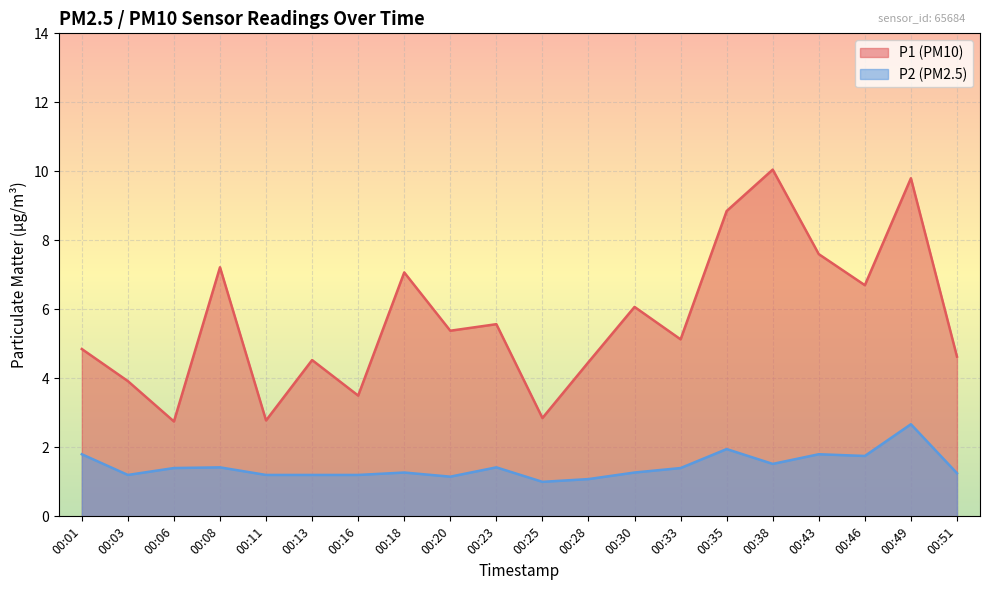

What are all the series names shown in the legend?

P1 (PM10), P2 (PM2.5)